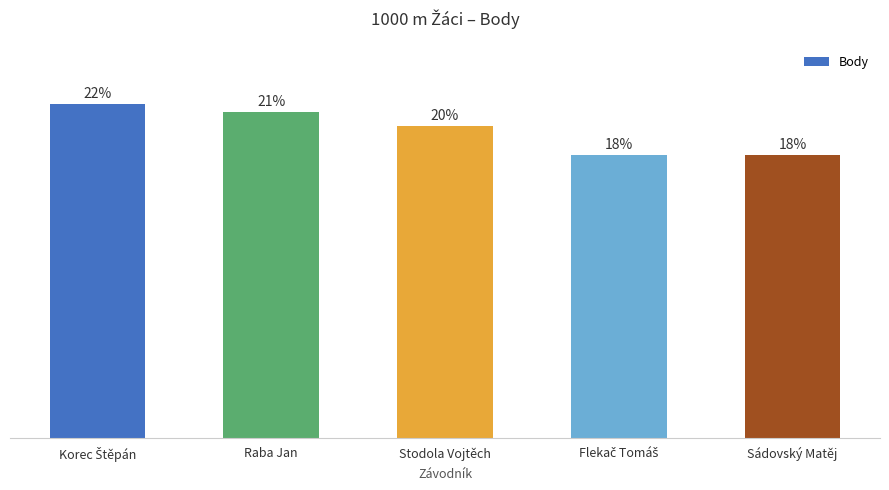

Which category has the highest value across all series?

Korec Štěpán